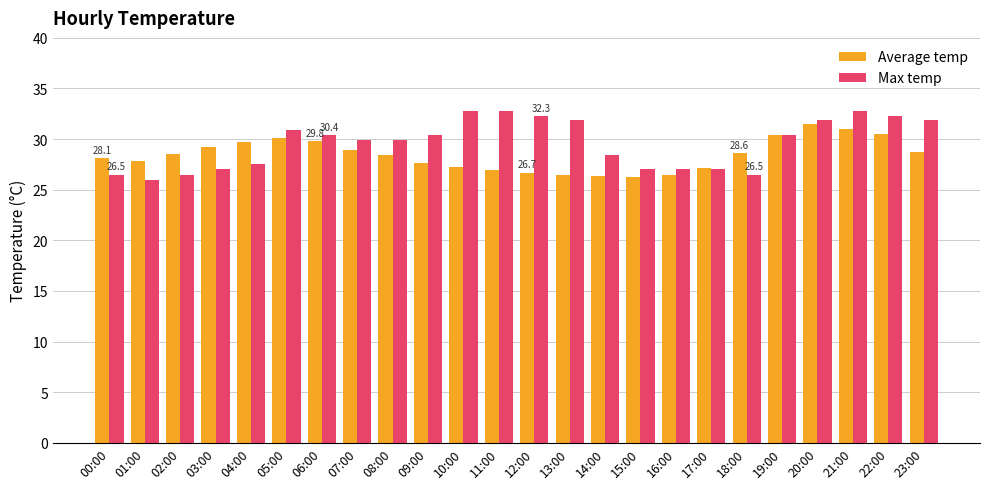

Is it true that Max temp equals 26.5 at 18:00?

True